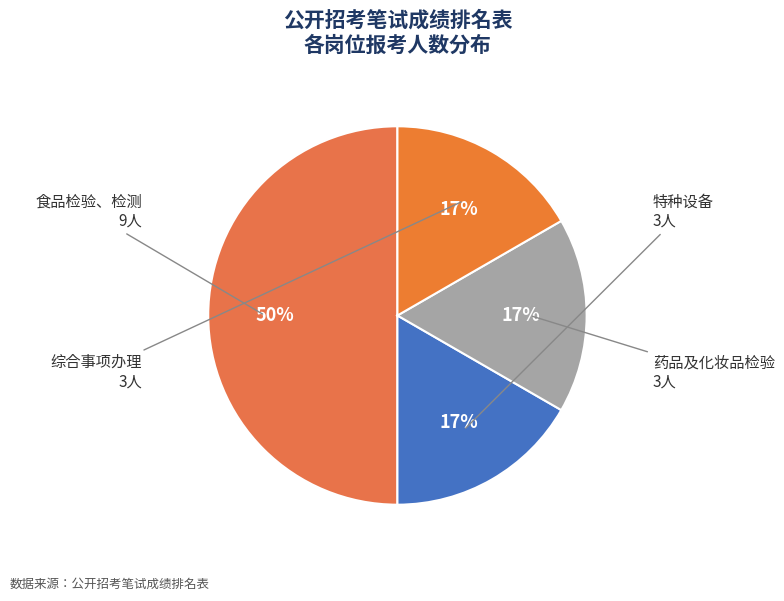

How many slices are in this pie chart?

4